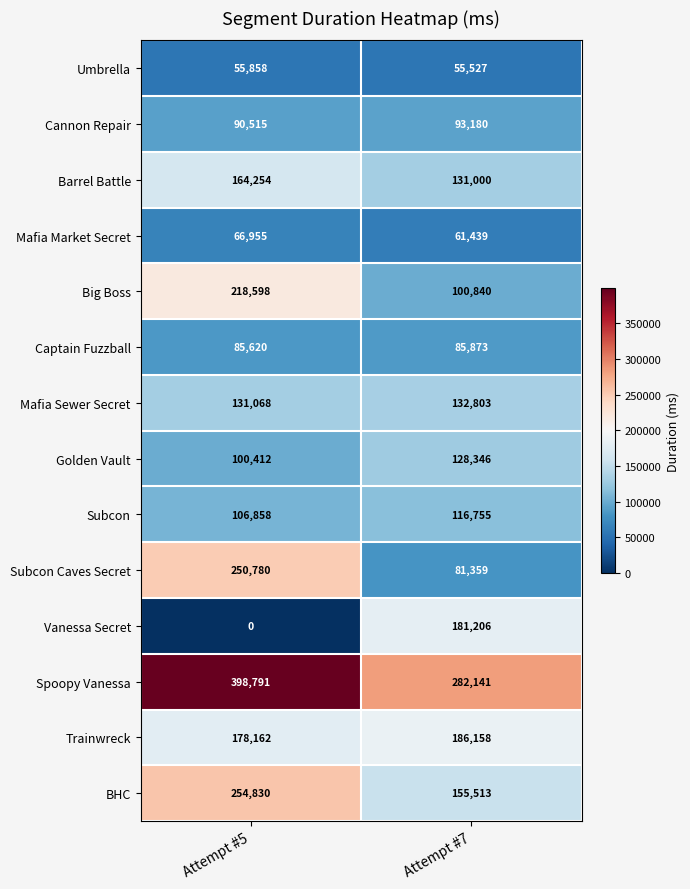

At which category is the sum across all series the highest?

Attempt #5